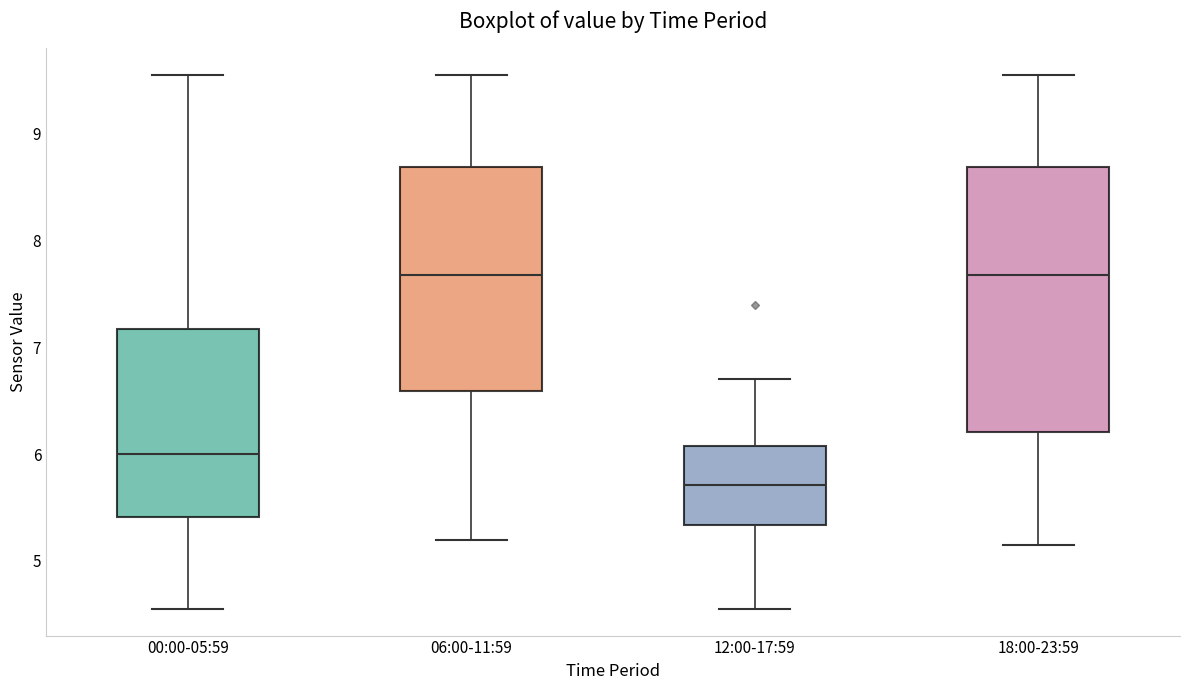

Reading left to right, read every box against the y-axis: the position of its median line, the range the box covers, and the ends of its whiskers. The values are not printed on the chart, so give them approximately, as read against the axis.

00:00-05:59: median 6.0, box 5.4 to 7.2, whiskers 4.6 to 9.6
06:00-11:59: median 7.7, box 6.6 to 8.7, whiskers 5.2 to 9.6
12:00-17:59: median 5.7, box 5.3 to 6.1, whiskers 4.6 to 6.7
18:00-23:59: median 7.7, box 6.2 to 8.7, whiskers 5.2 to 9.6